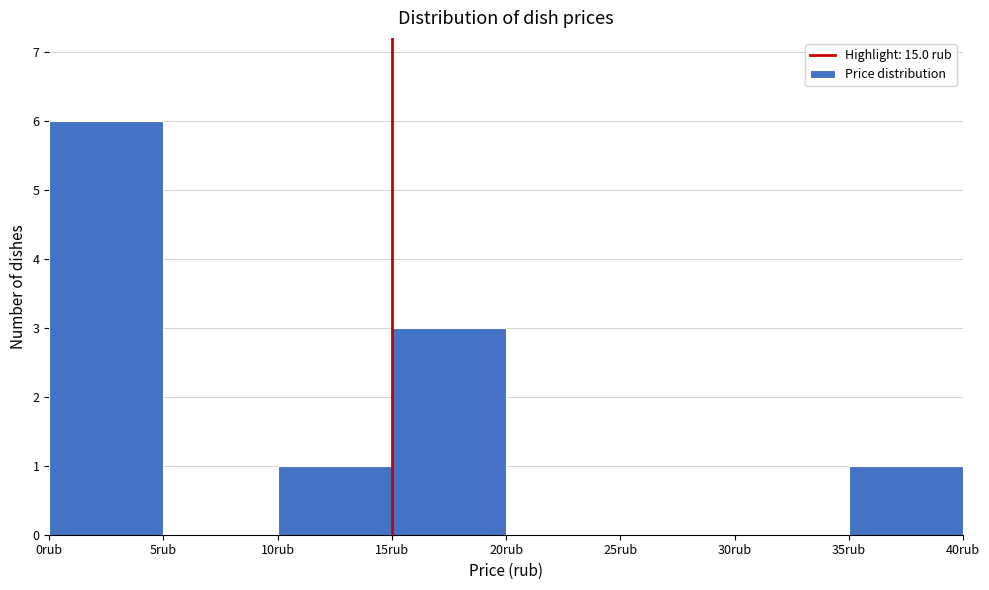

Which range on the x-axis has the tallest bar?

0 to 5